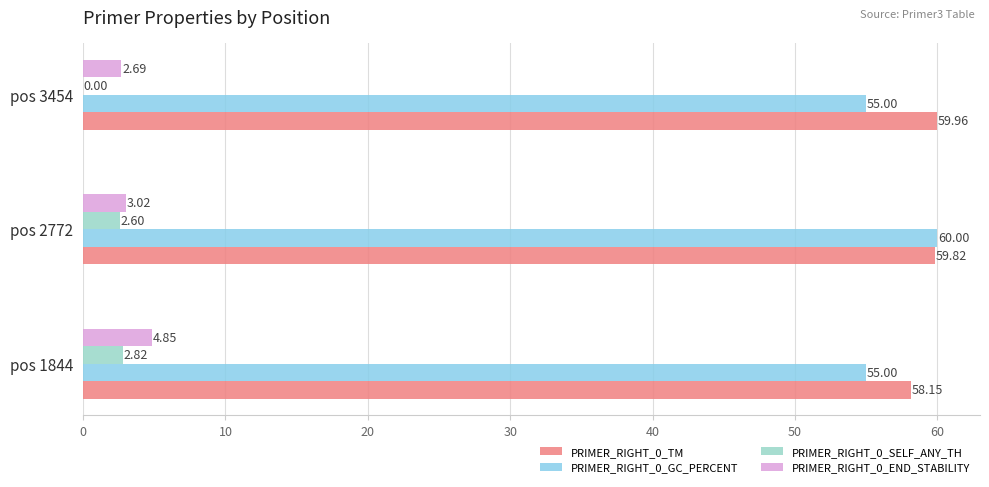

Which series has the largest total across all categories?

PRIMER_RIGHT_0_TM